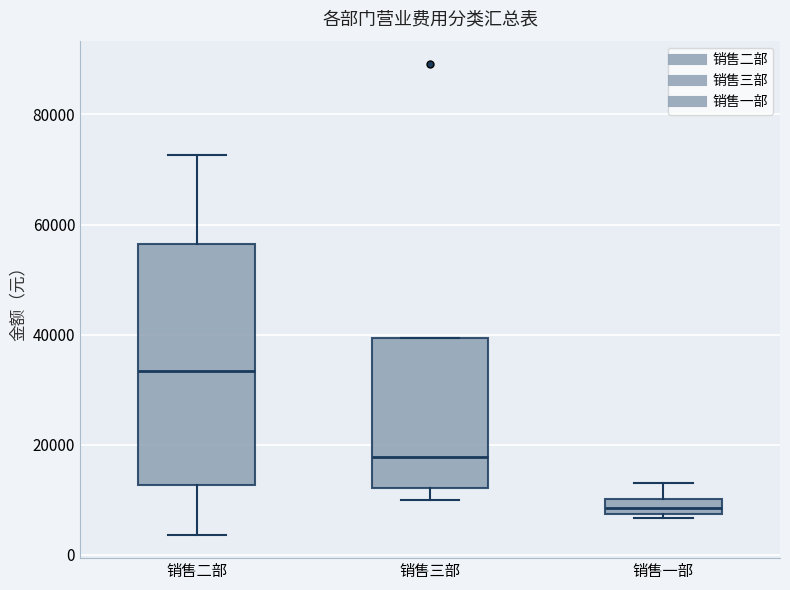

Comparing the boxes themselves (not the whiskers), which one is the tallest?

销售二部